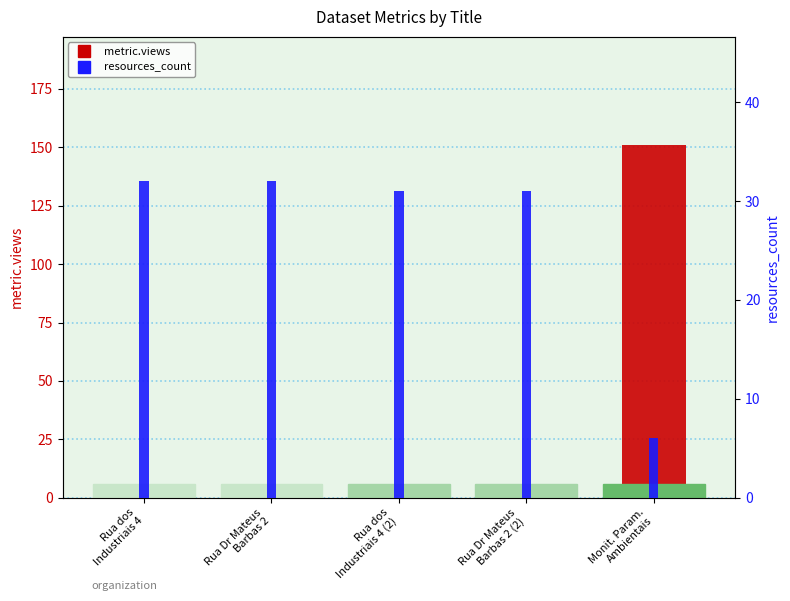

What is the label of the 1st bar from the right?

Monit. Param.
Ambientais